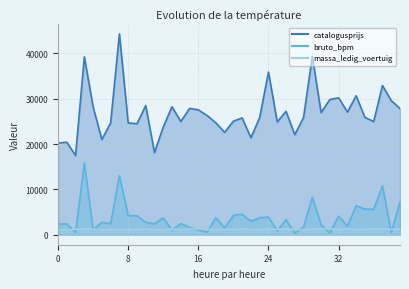

What is the maximum value shown in the chart?

44285